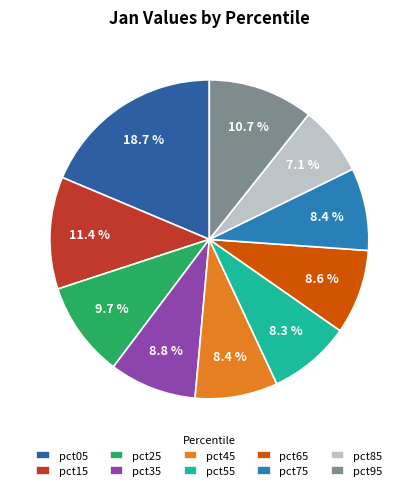

To the nearest percent, what portion does pct85 represent?

7%